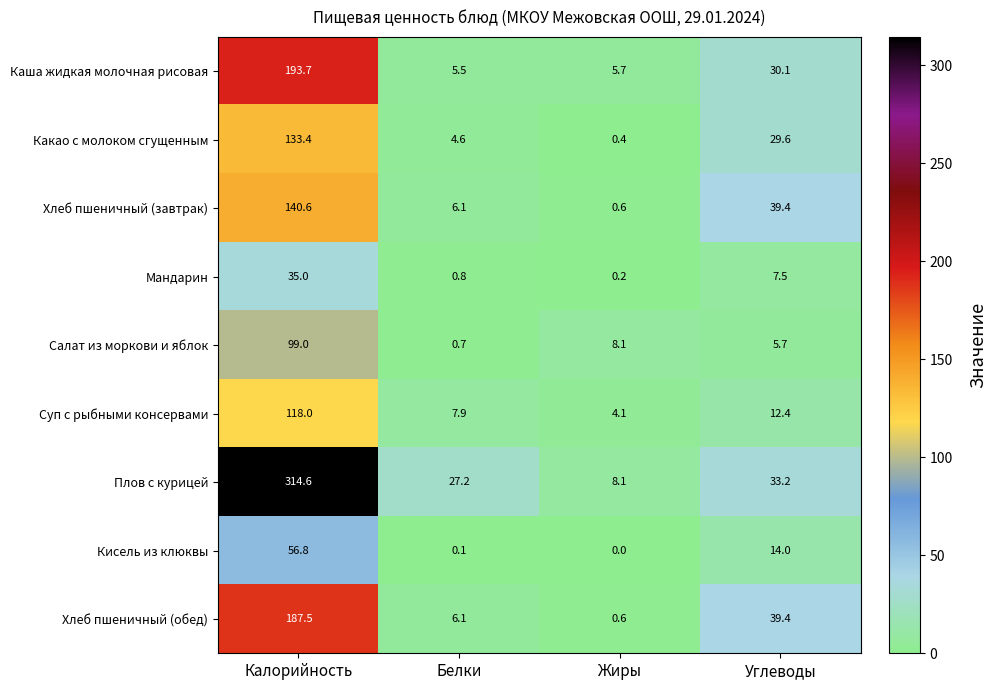

What is the average value of the Мандарин series?

10.9